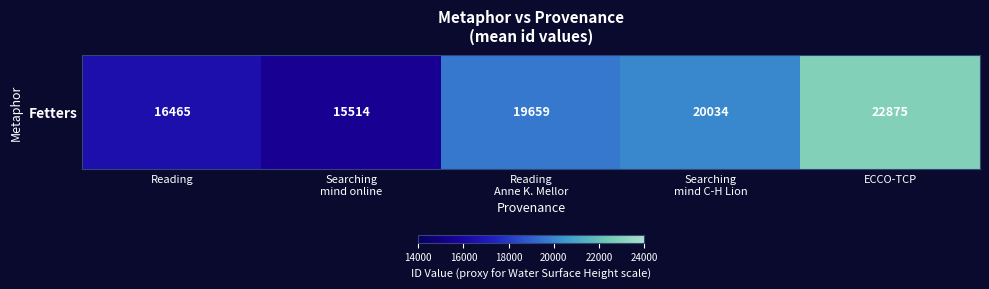

Read the value at Searching
mind C-H Lion.

20033.7